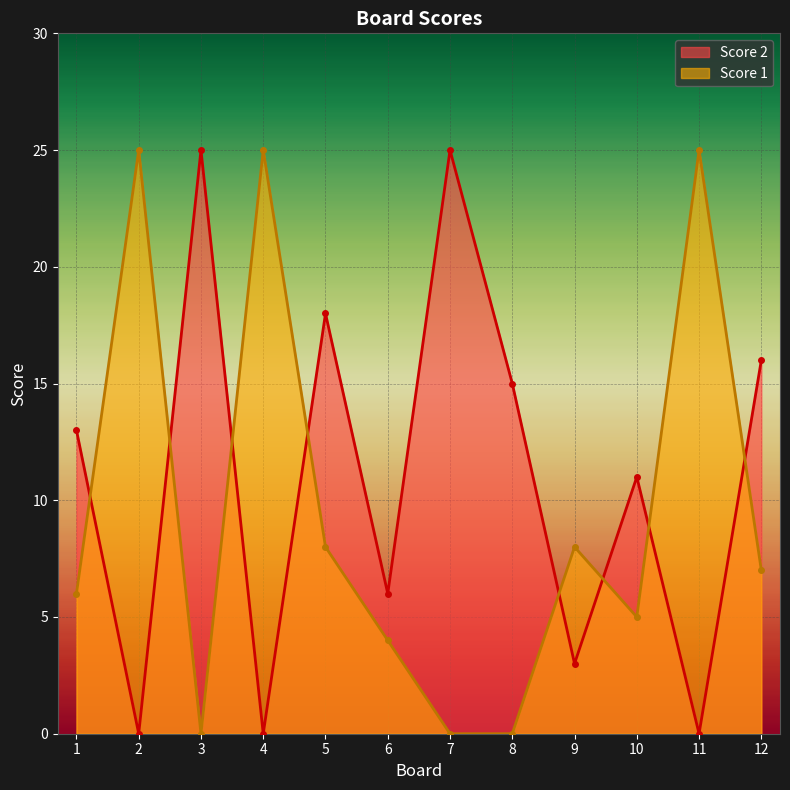

What is the value of the Score 2 point at the 10th from the left?

11